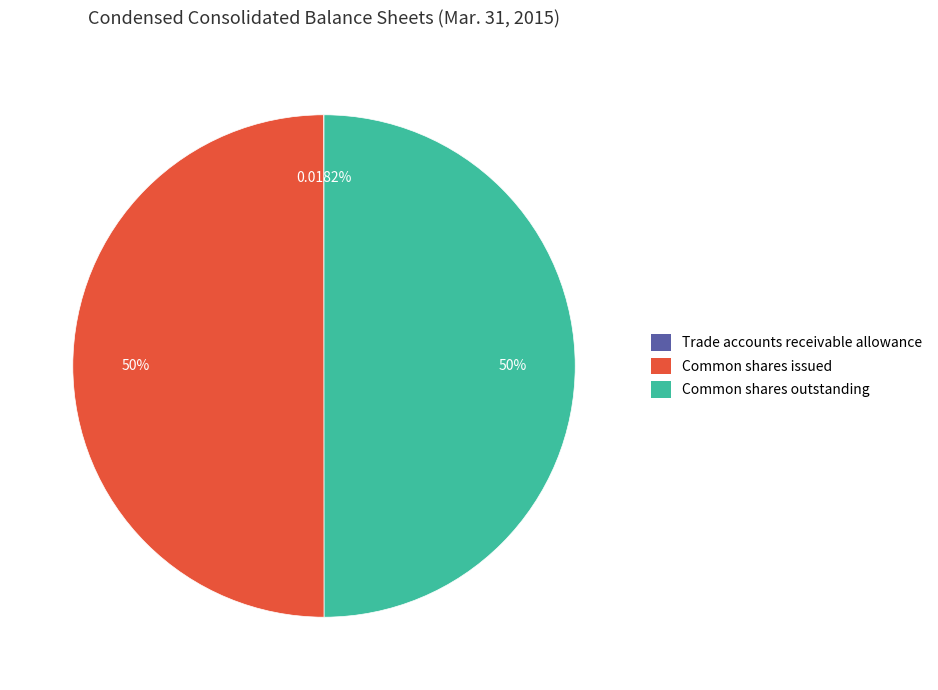

What portion of the pie excludes Common shares outstanding?

50.0%